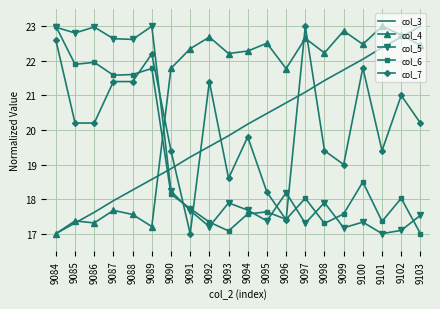

After their last crossing, which series has the higher values: col_7 or col_5?

col_7